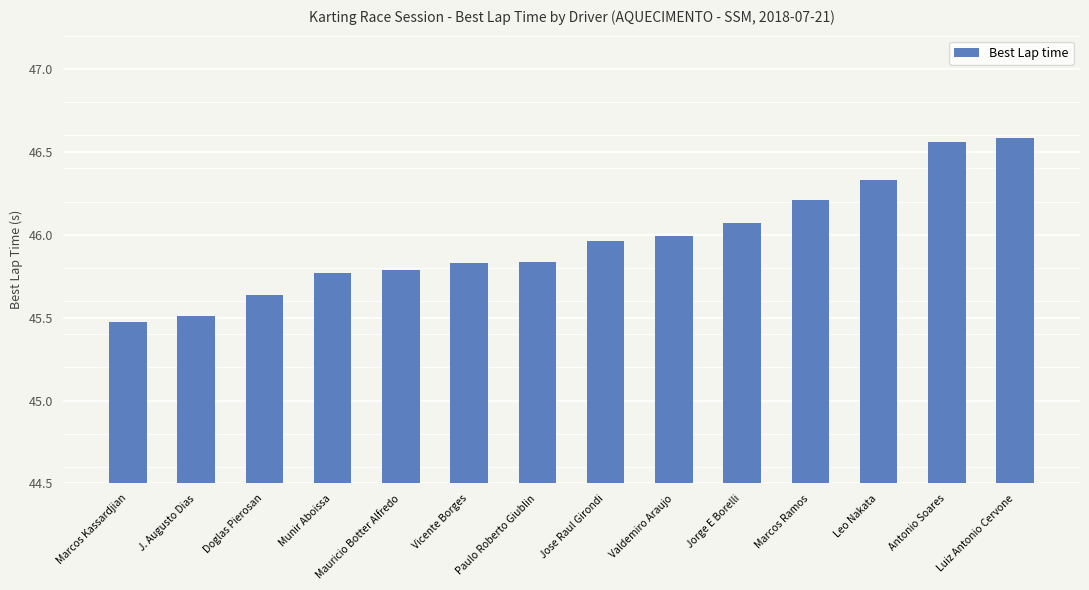

What is the sum of the values at Doglas Pierosan and Luiz Antonio Cervone?

92.2